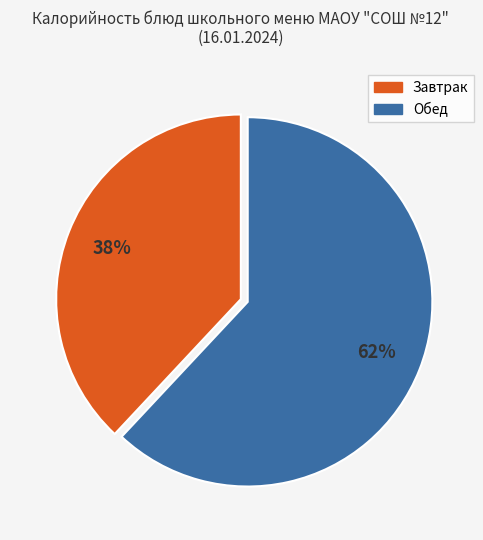

Does any single category account for the majority?

Yes